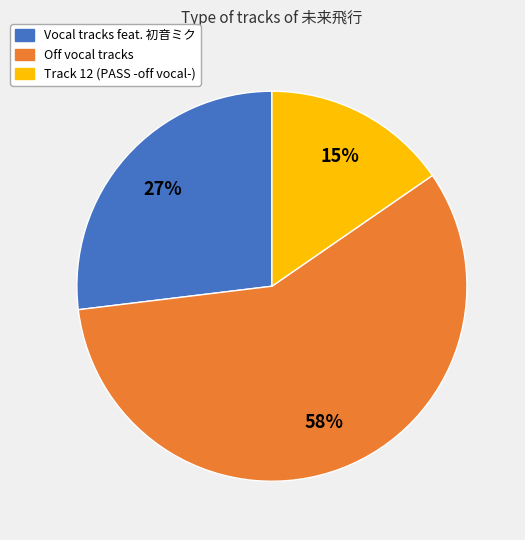

Count the number of slices in the pie.

3